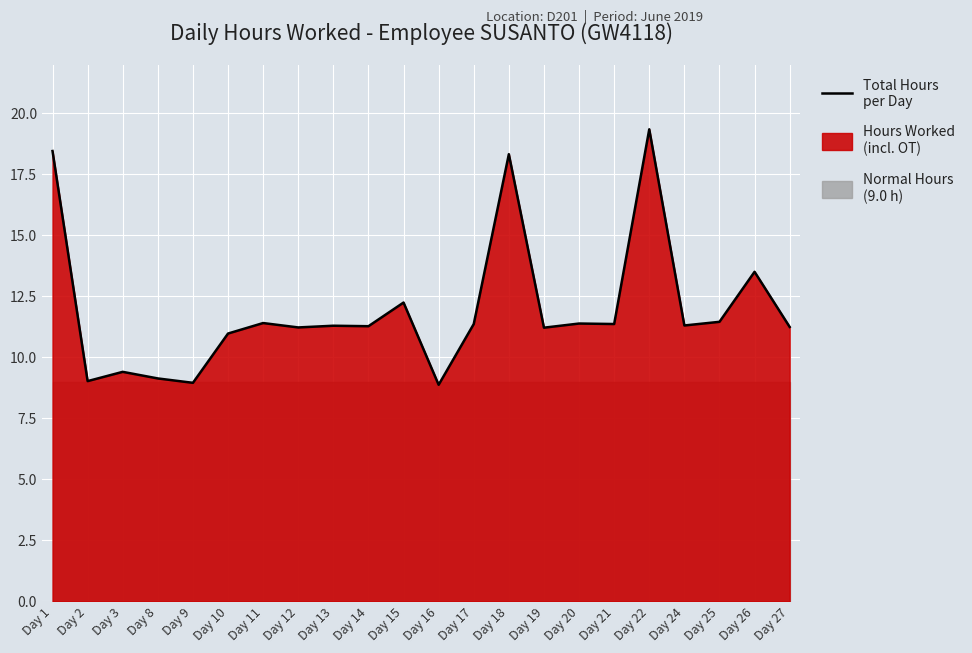

Rank the categories by value from lowest to highest.

Day 16, Day 9, Day 2, Day 8, Day 3, Day 10, Day 19, Day 12, Day 27, Day 14, Day 13, Day 24, Day 17, Day 21, Day 20, Day 11, Day 25, Day 15, Day 26, Day 18, Day 1, Day 22